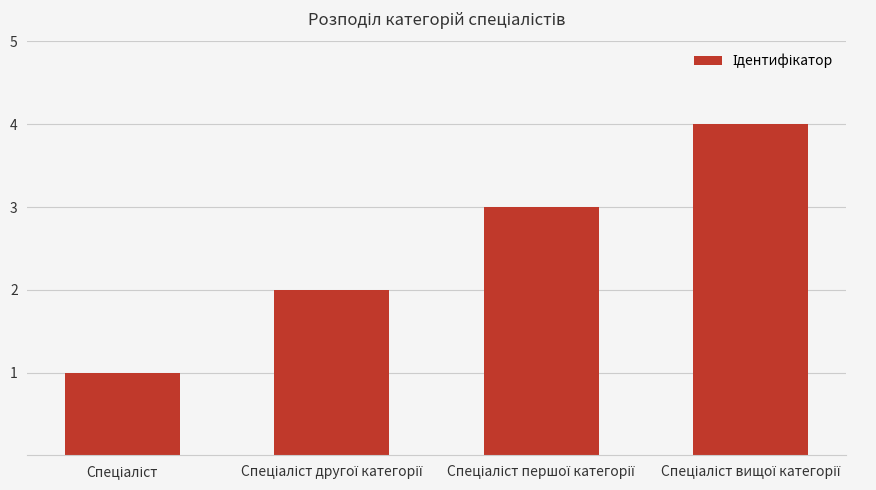

What is the maximum value shown in the chart?

4